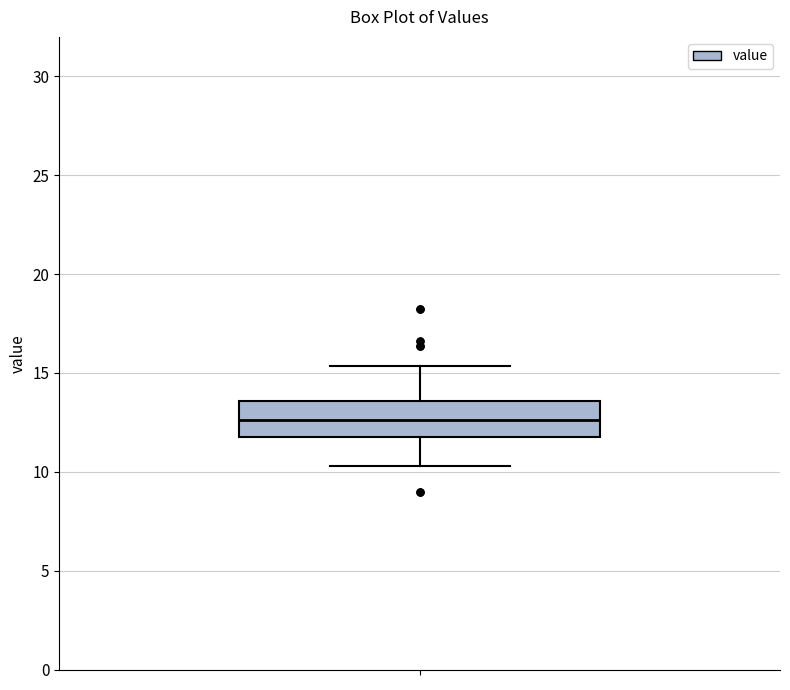

Read this box plot against the y-axis: the position of the median line, the range covered by the box, and the ends of both whiskers. The values are not printed on the chart, so give them approximately, as read against the axis.

median 12.5, box 12.0 to 13.5, whiskers 10.5 to 15.5